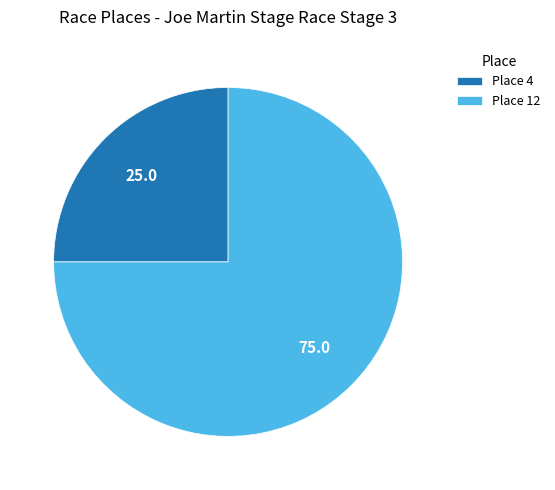

Approximately how many times larger is the value at Place 4 compared to Place 12?

0.3